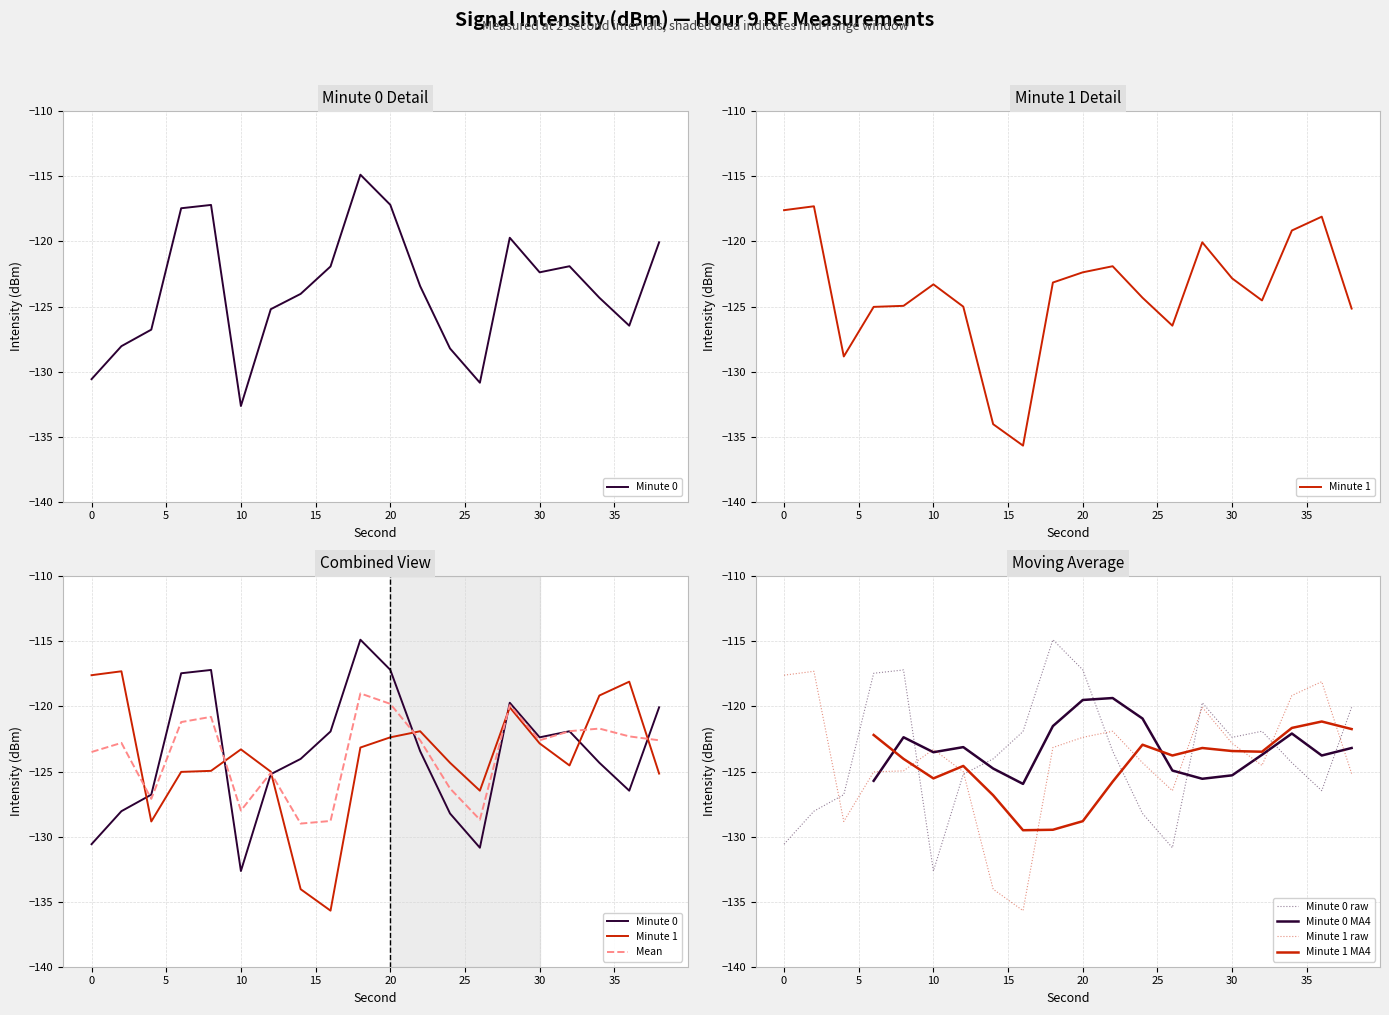

At which category is the sum across all series the highest?

18